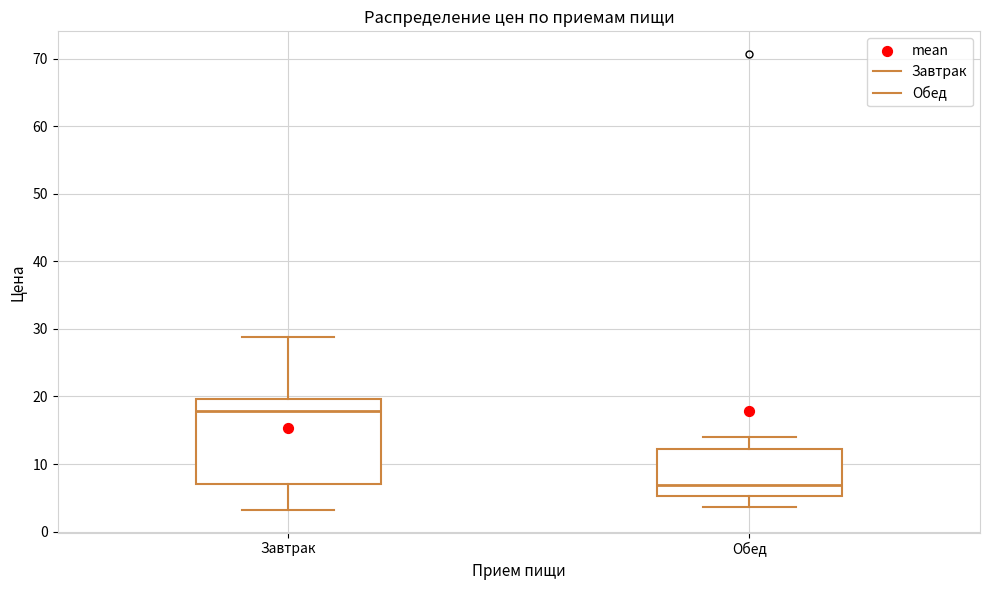

Reading left to right, transcribe this box plot: for each box, give where its median line is, the range the box spans, and where its two whiskers end, as read against the y-axis. The values are not printed on the chart, so give them approximately, as read against the axis.

Завтрак: median 18, box 7 to 20, whiskers 3 to 29
Обед: median 7, box 5 to 12, whiskers 4 to 14